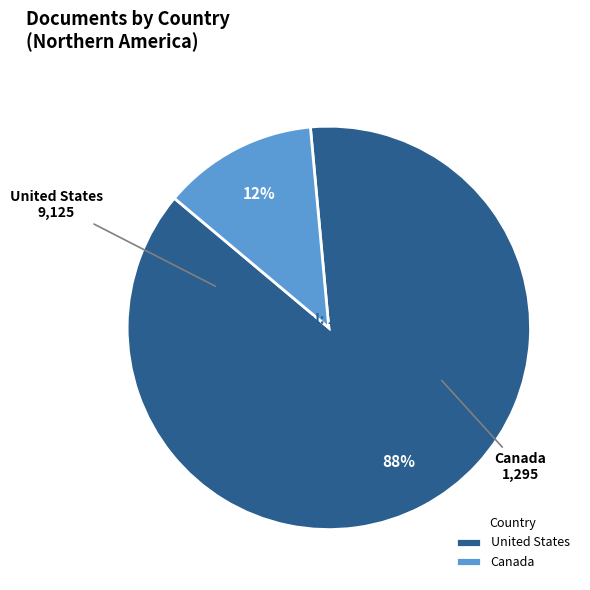

The United States slice represents 88% of the pie. True or false?

True